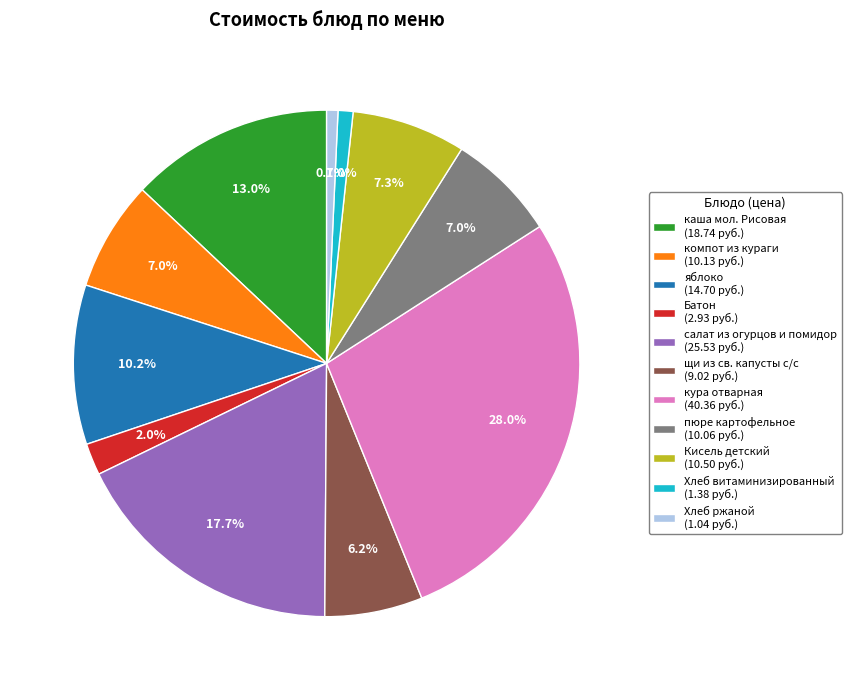

Approximately how many times larger is the value at Батон (2.93 руб.) compared to пюре картофельное (10.06 руб.)?

0.3